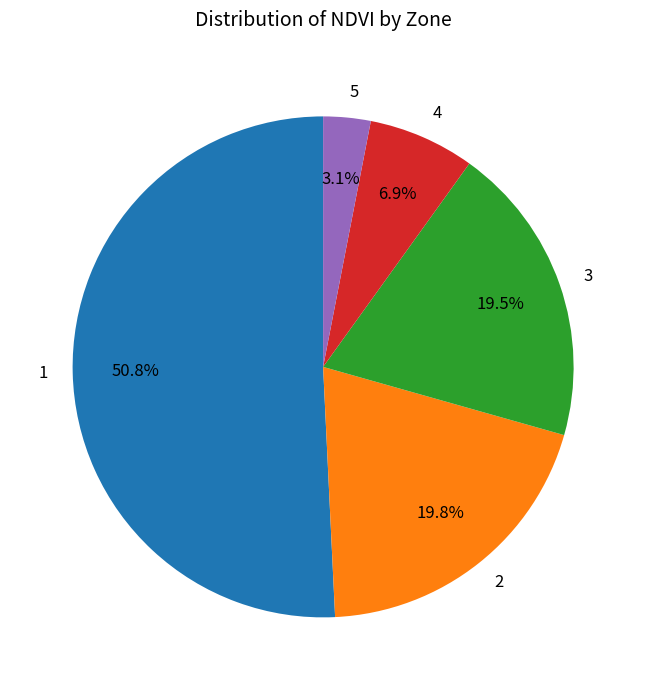

Which category accounts for the majority?

1